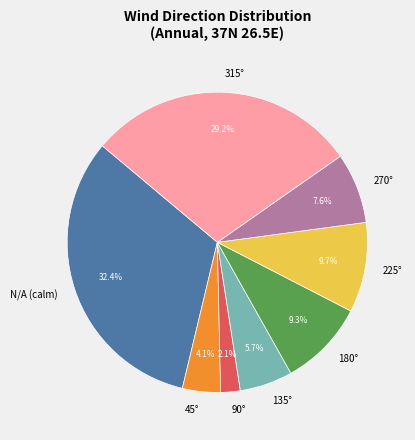

Is 225° the majority of the pie?

No